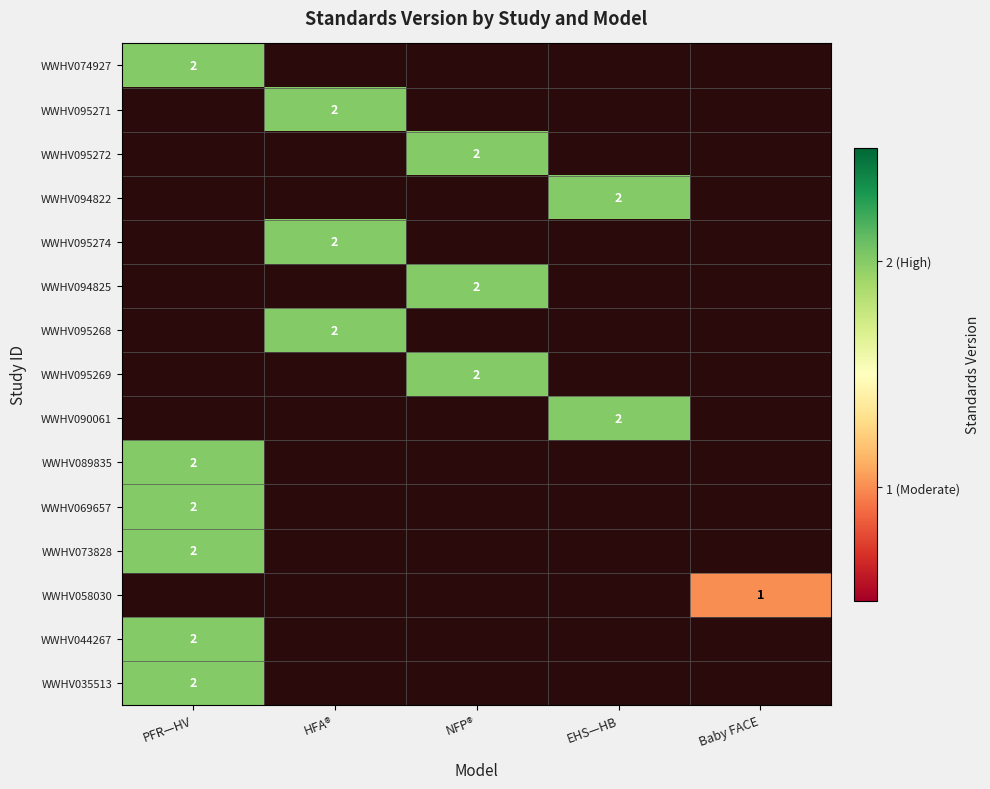

How many values in WWHV095271 are above zero?

1